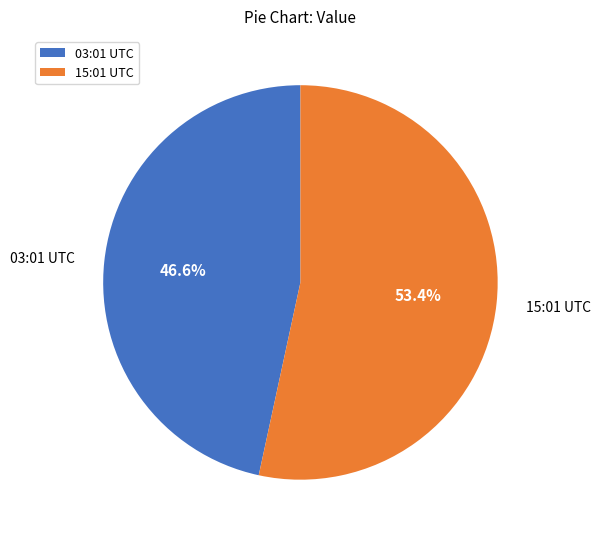

What percentage is NOT represented by 03:01 UTC?

53.4%